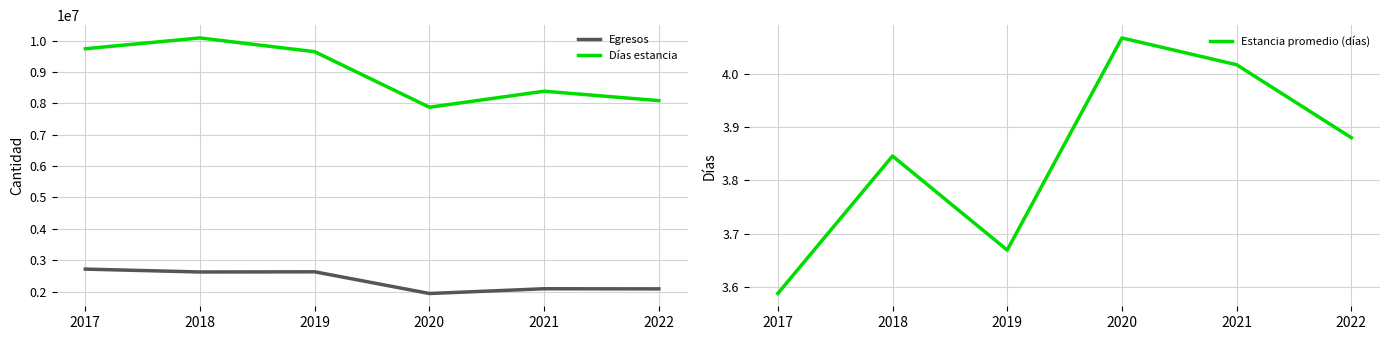

True or false: Egresos and Días estancia intersect in this chart.

False